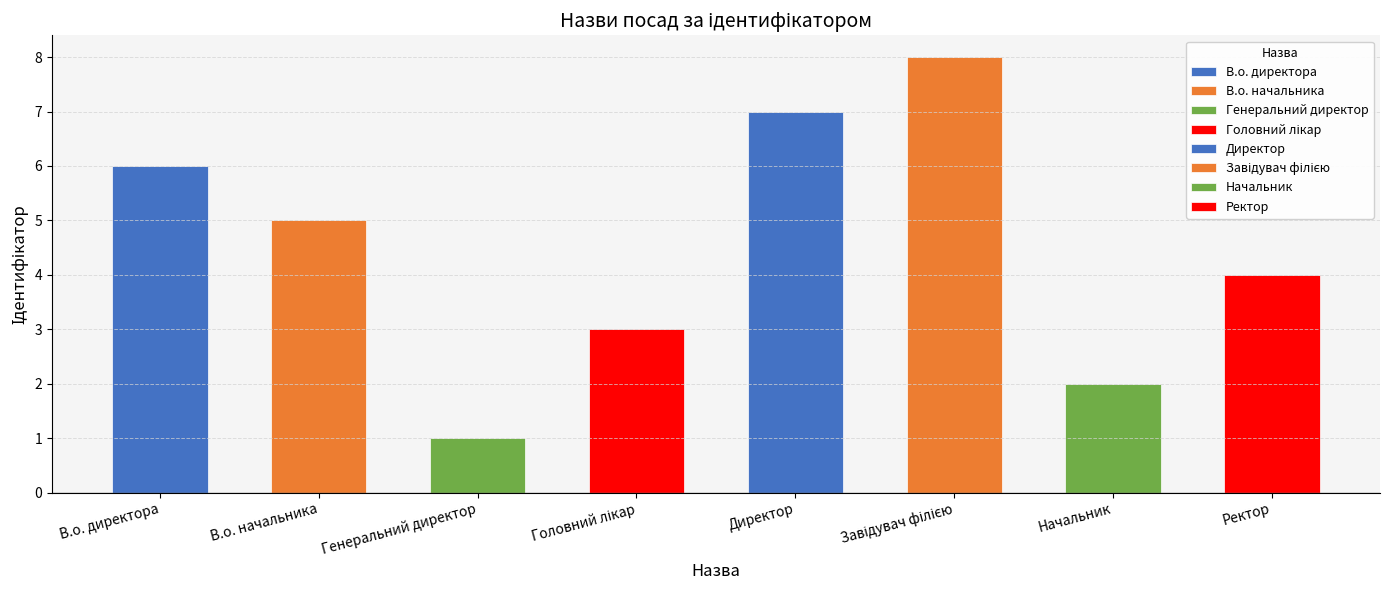

What is the sum of all values?

36